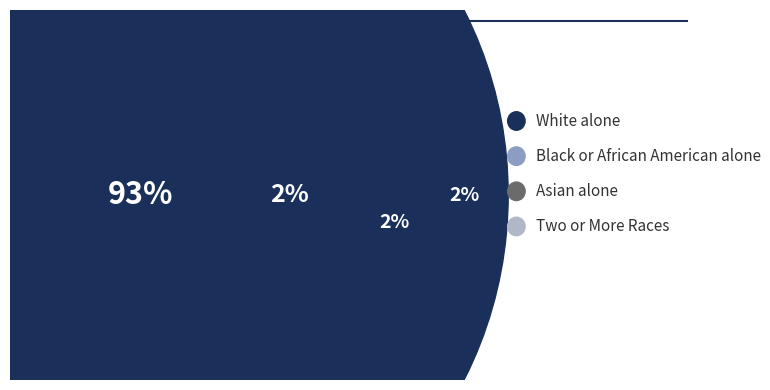

How much of the chart is everything except Two or More Races?

97.9%